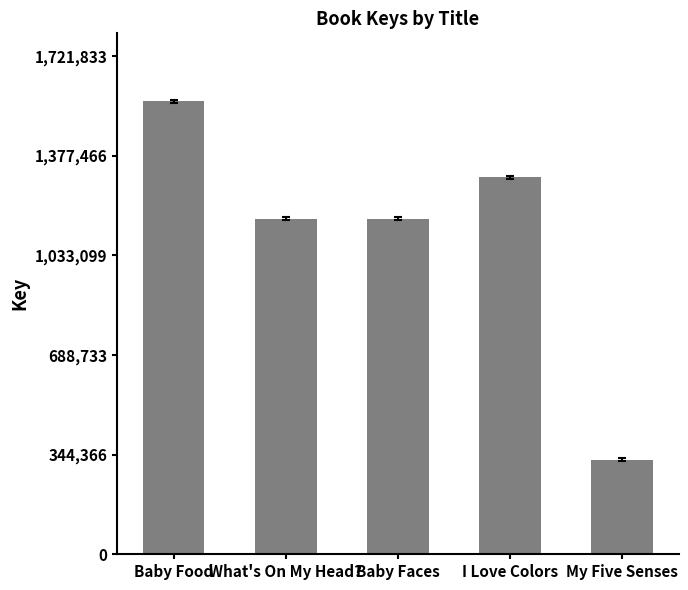

What is the label of the 2nd bar from the left?

What's On My Head?